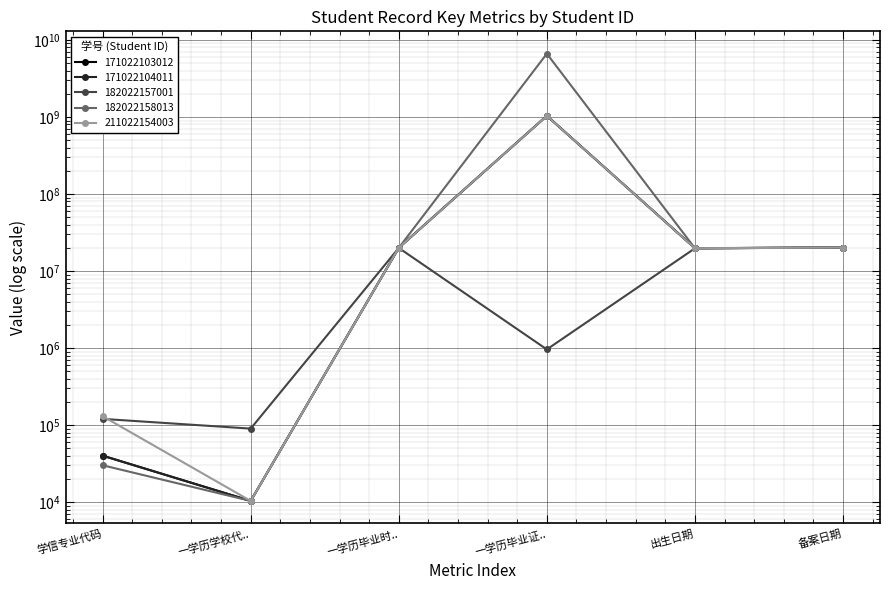

Which category has the lowest value in the 182022158013 series?

一学历学校代..